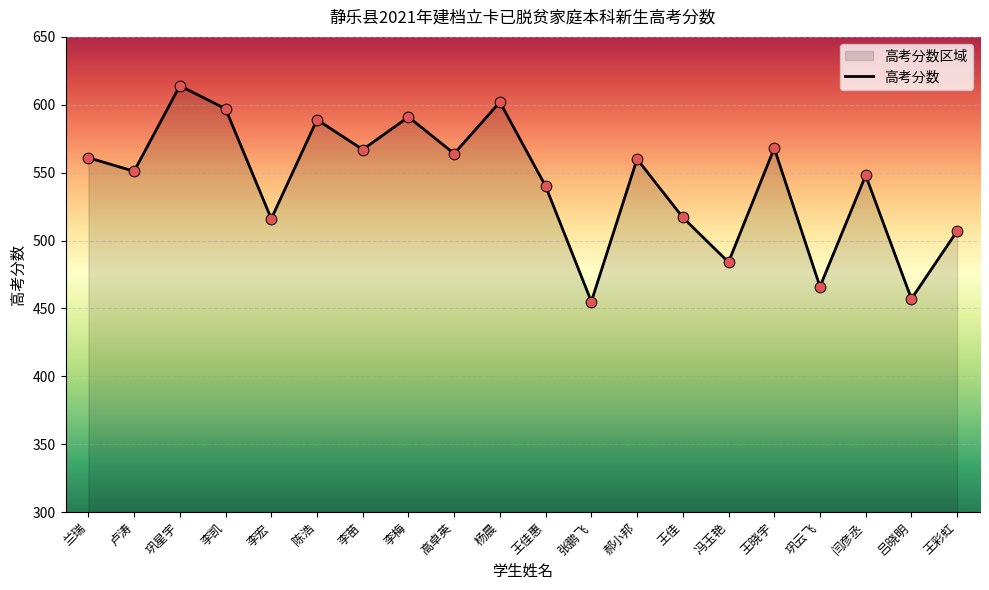

What is the ratio of the value at 李梅 to the value at 吕晓明?

1.3